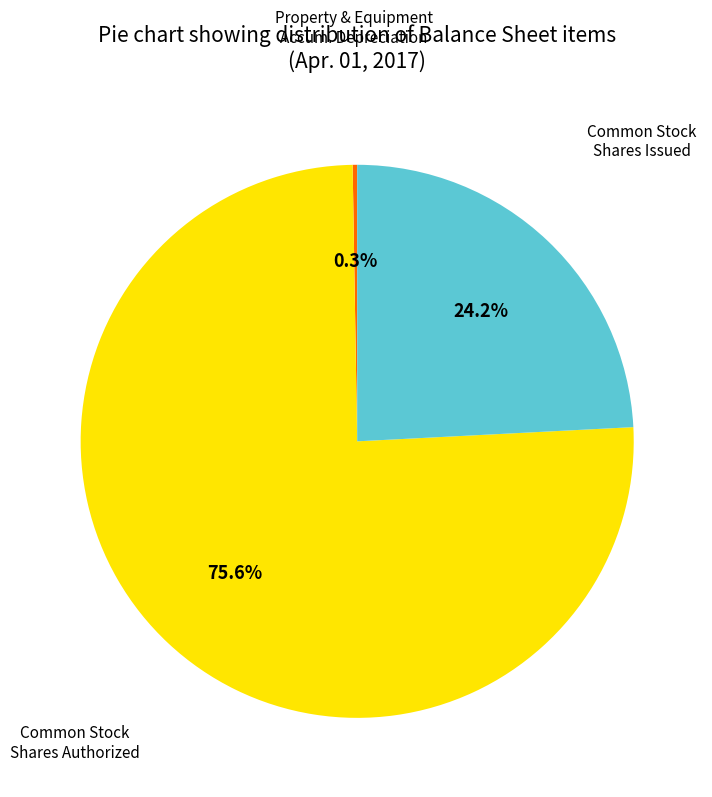

Is there a majority slice in this chart?

Yes